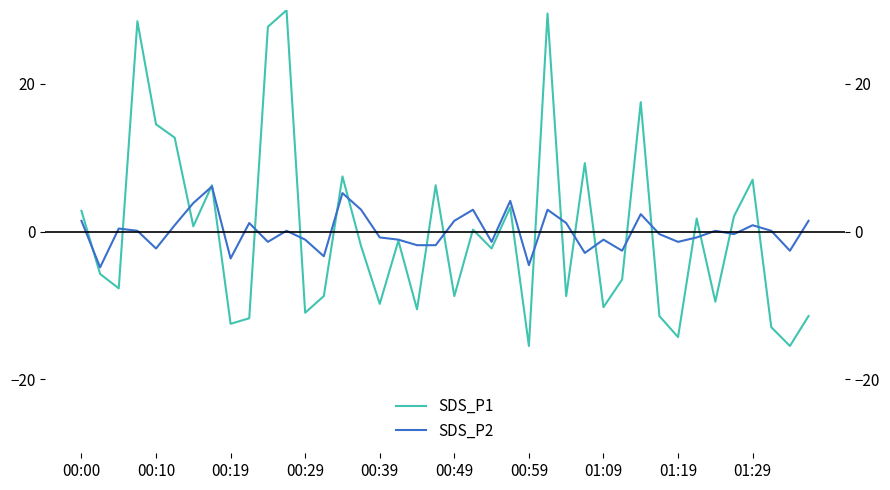

How many times do SDS_P2 and SDS_P1 cross each other?

21